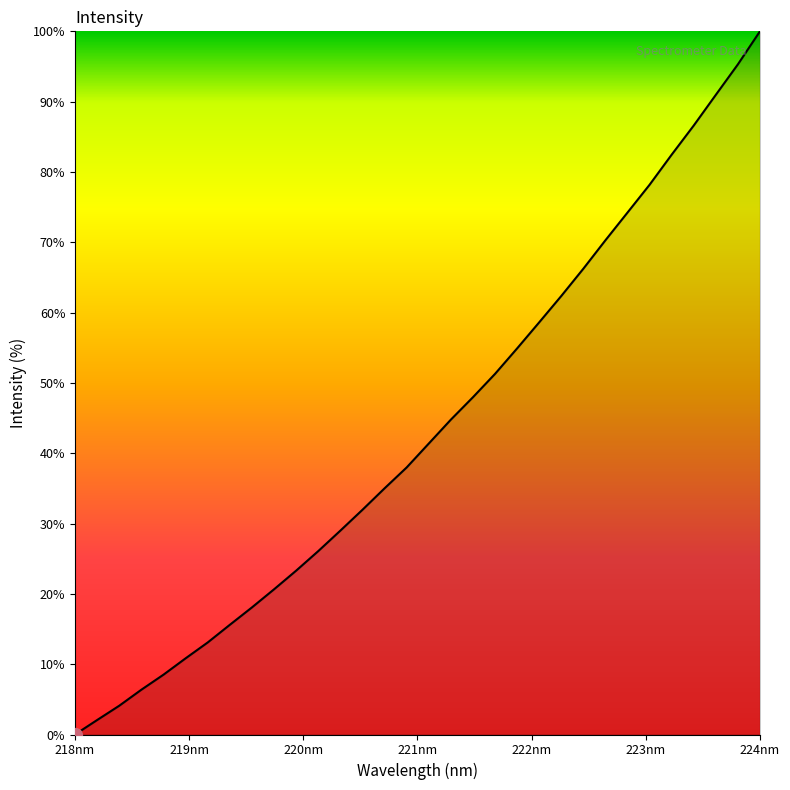

Which label corresponds to the smallest value in the chart?

218nm